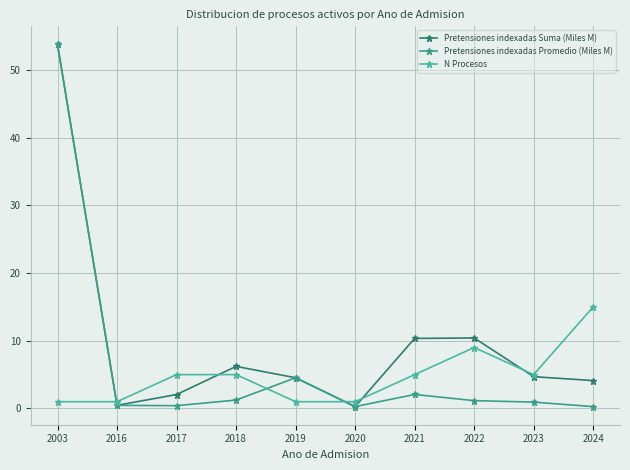

Is it true that Pretensiones indexadas Promedio (Miles M) equals 0.4 at 2024?

False